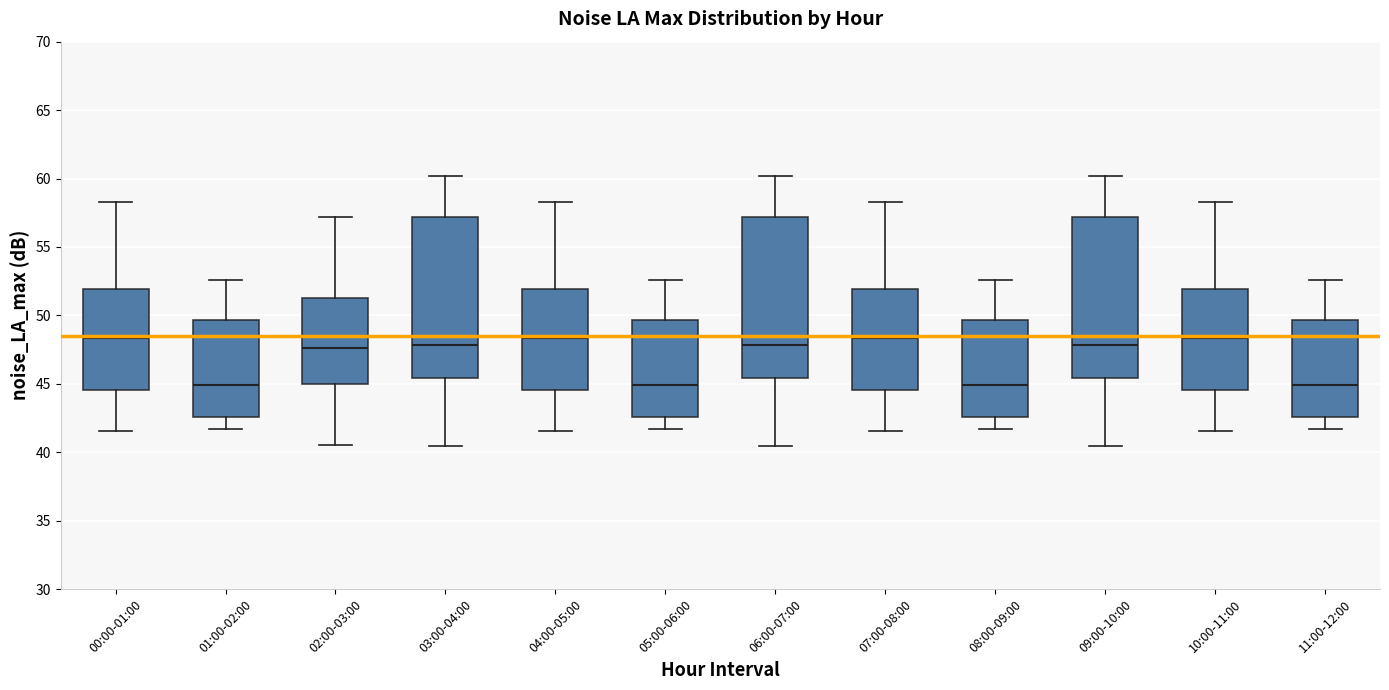

Reading left to right, read every box against the y-axis: the position of its median line, the range the box covers, and the ends of its whiskers. The values are not printed on the chart, so give them approximately, as read against the axis.

00:00-01:00: median 48.5, box 44.5 to 52.0, whiskers 41.5 to 58.5
01:00-02:00: median 45.0, box 42.5 to 49.5, whiskers 41.5 to 52.5
02:00-03:00: median 47.5, box 45.0 to 51.5, whiskers 40.5 to 57.0
03:00-04:00: median 48.0, box 45.5 to 57.0, whiskers 40.5 to 60.0
04:00-05:00: median 48.5, box 44.5 to 52.0, whiskers 41.5 to 58.5
05:00-06:00: median 45.0, box 42.5 to 49.5, whiskers 41.5 to 52.5
06:00-07:00: median 48.0, box 45.5 to 57.0, whiskers 40.5 to 60.0
07:00-08:00: median 48.5, box 44.5 to 52.0, whiskers 41.5 to 58.5
08:00-09:00: median 45.0, box 42.5 to 49.5, whiskers 41.5 to 52.5
09:00-10:00: median 48.0, box 45.5 to 57.0, whiskers 40.5 to 60.0
10:00-11:00: median 48.5, box 44.5 to 52.0, whiskers 41.5 to 58.5
11:00-12:00: median 45.0, box 42.5 to 49.5, whiskers 41.5 to 52.5